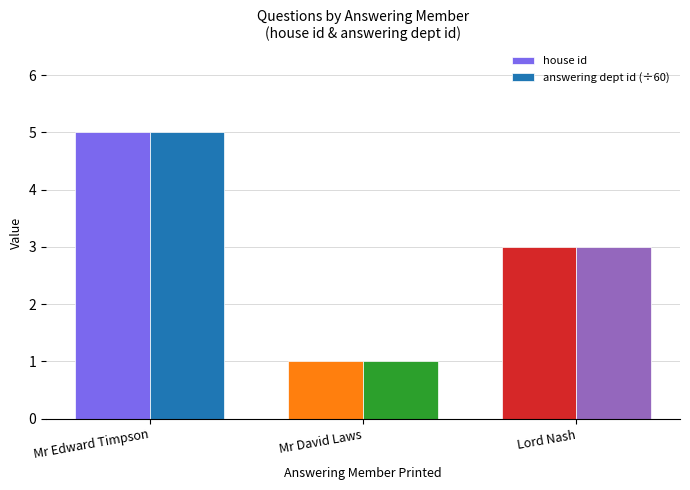

What are all the series names shown in the legend?

house id, answering dept id (÷60)